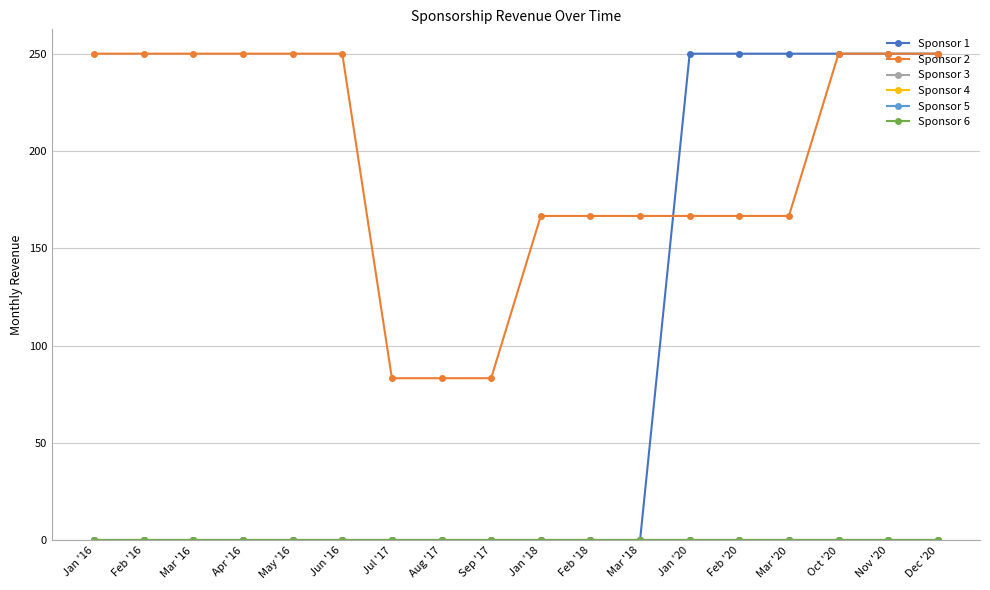

Reading left to right, list all the values displayed in this chart.

Sponsor 1: 0.0	0.0	0.0	0.0	0.0	0.0	0.0	0.0	0.0	0.0	0.0	0.0	250.0	250.0	250.0	250.0	250.0	250.0
Sponsor 2: 250.0	250.0	250.0	250.0	250.0	250.0	83.3	83.3	83.3	166.7	166.7	166.7	166.7	166.7	166.7	250.0	250.0	250.0
Sponsor 3: 0.0	0.0	0.0	0.0	0.0	0.0	0.0	0.0	0.0	0.0	0.0	0.0	0.0	0.0	0.0	0.0	0.0	0.0
Sponsor 4: 0.0	0.0	0.0	0.0	0.0	0.0	0.0	0.0	0.0	0.0	0.0	0.0	0.0	0.0	0.0	0.0	0.0	0.0
Sponsor 5: 0.0	0.0	0.0	0.0	0.0	0.0	0.0	0.0	0.0	0.0	0.0	0.0	0.0	0.0	0.0	0.0	0.0	0.0
Sponsor 6: 0.0	0.0	0.0	0.0	0.0	0.0	0.0	0.0	0.0	0.0	0.0	0.0	0.0	0.0	0.0	0.0	0.0	0.0